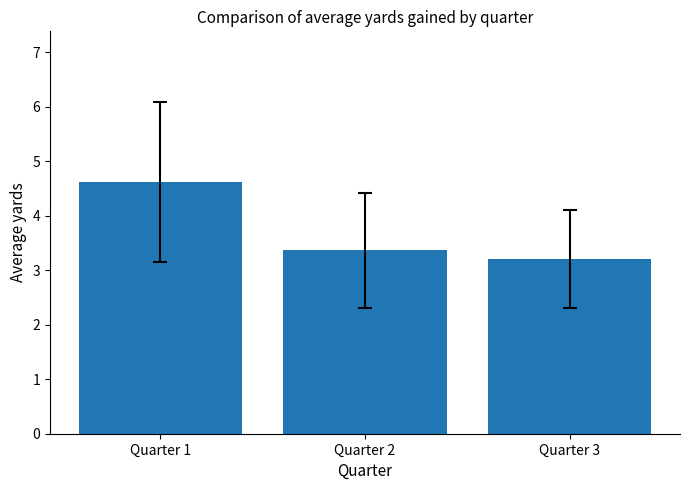

What is the change in value from Quarter 2 to Quarter 3?

-0.1